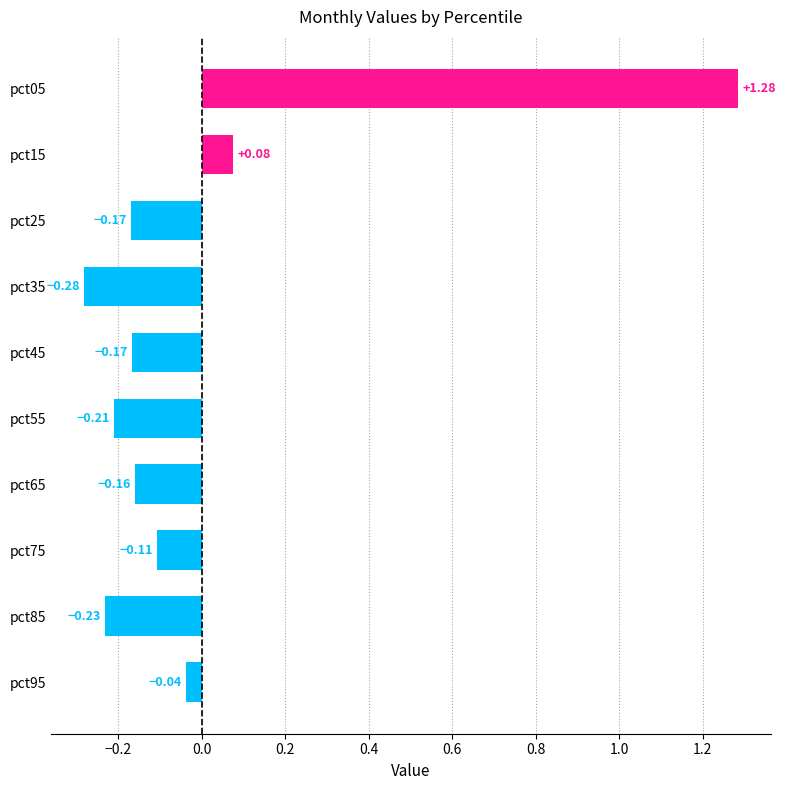

How many data points are less than 0?

8